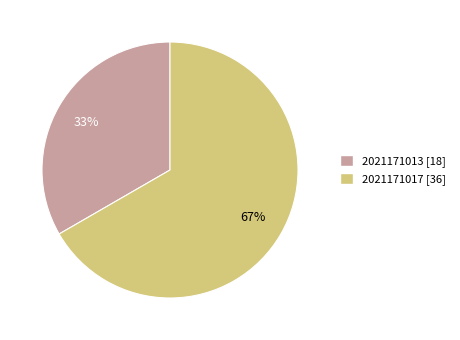

Count the number of slices in the pie.

2